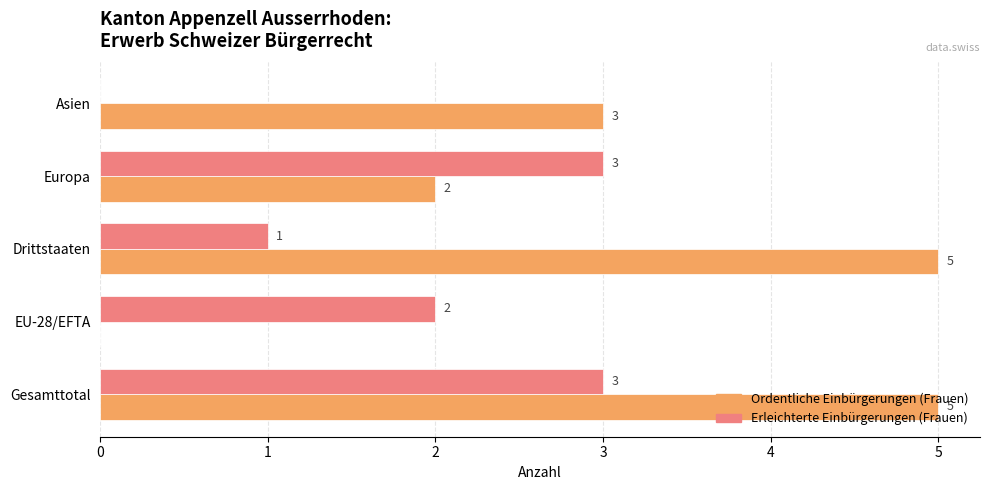

Is it true that Ordentliche Einbürgerungen (Frauen) equals 0 at EU-28/EFTA?

True